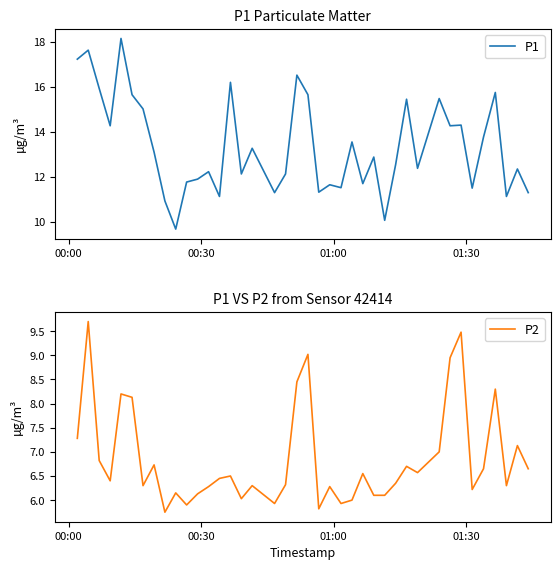

What is the highest value of the P2 series?

9.7